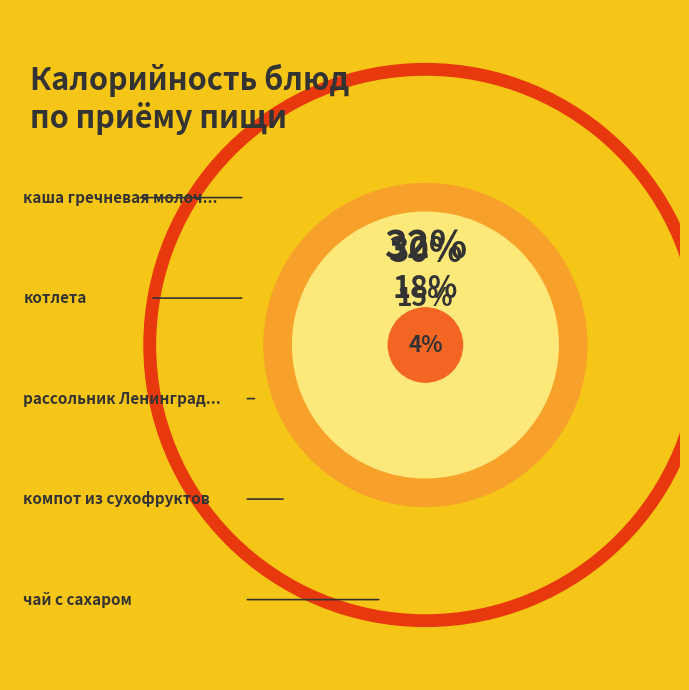

Does котлета account for over 50% of the chart?

No